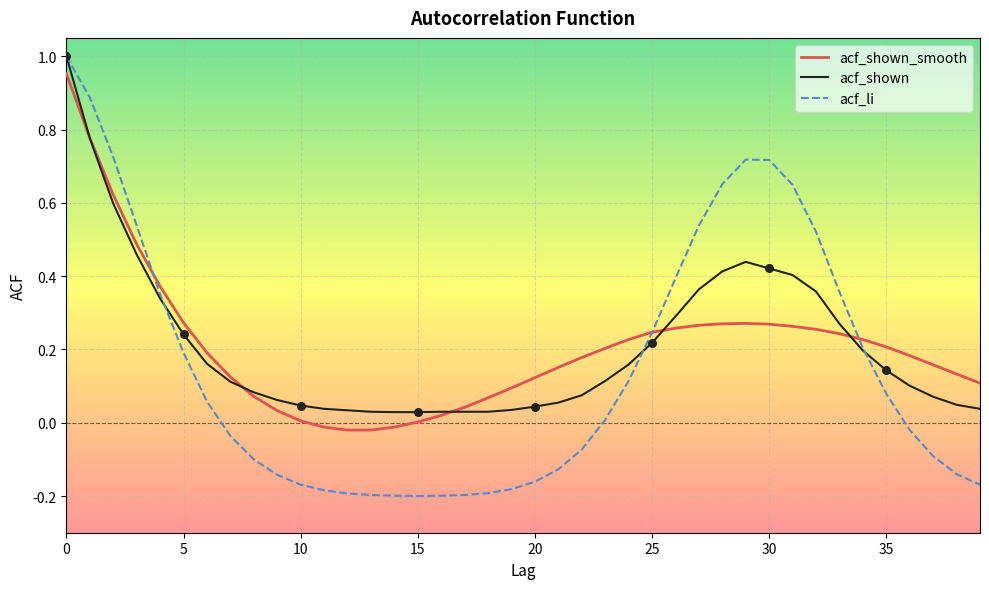

At how many categories does at least one series exceed 0?

40